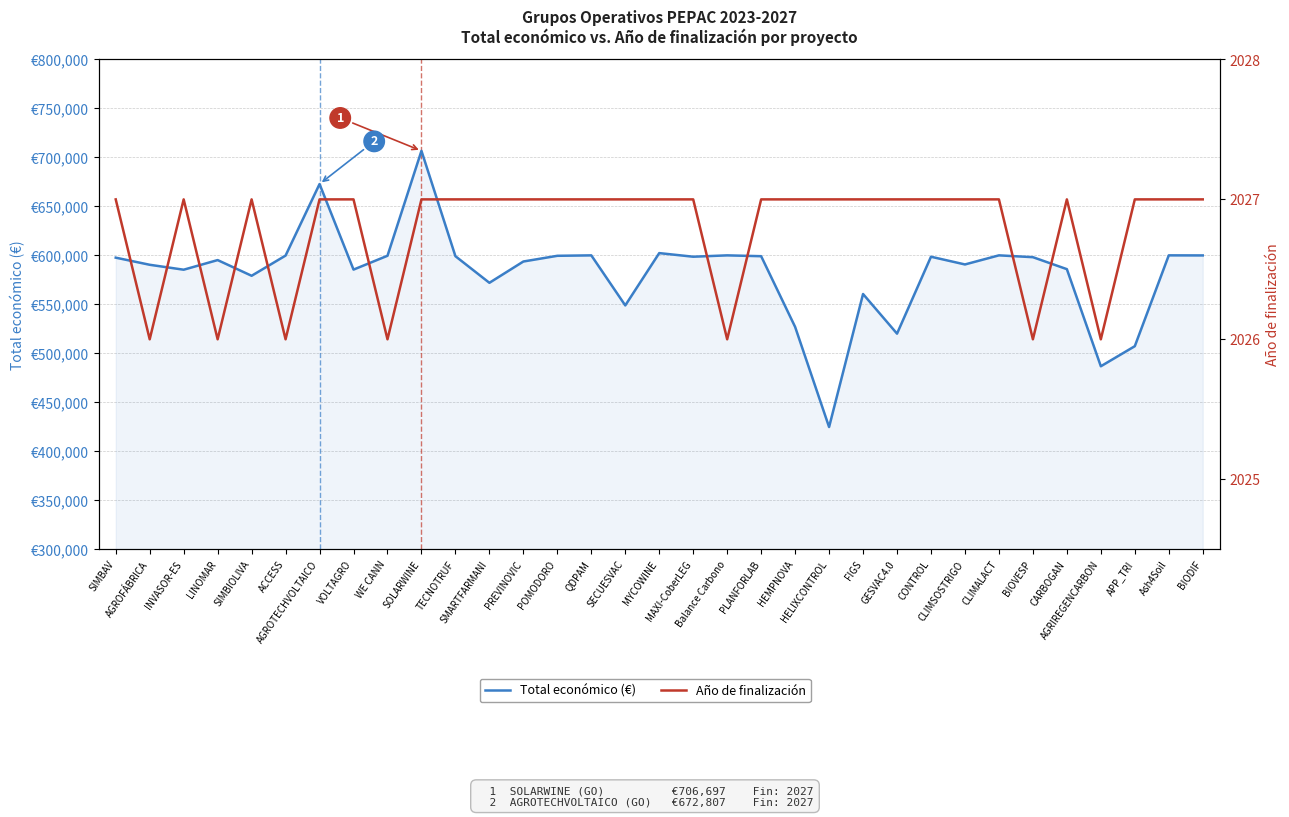

What is the minimum value for Total económico (€)?

424720